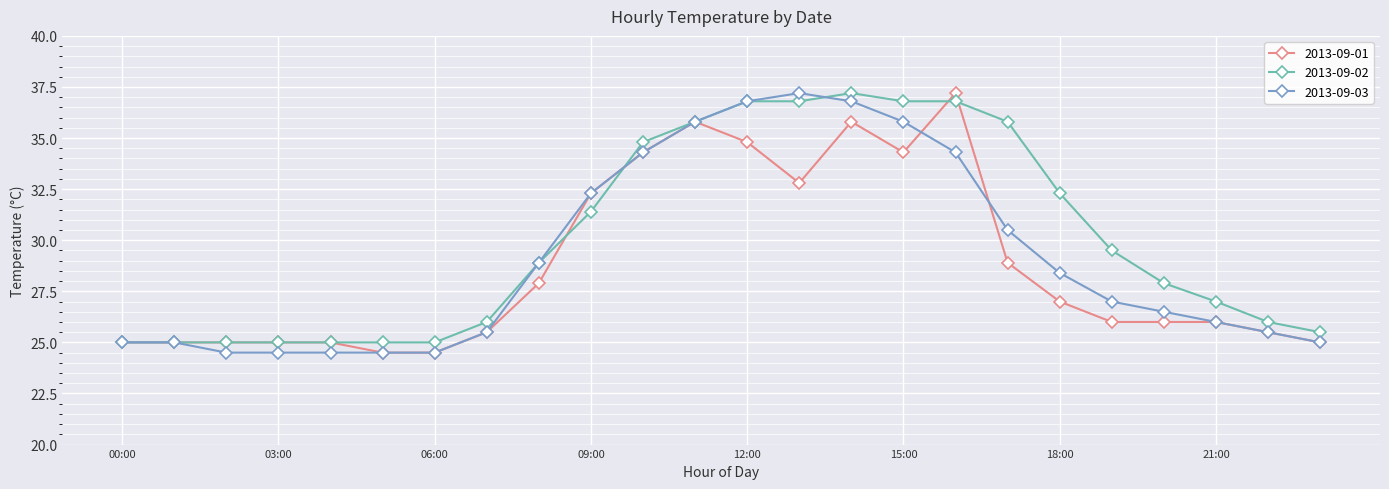

Which series has the largest total across all categories?

2013-09-02